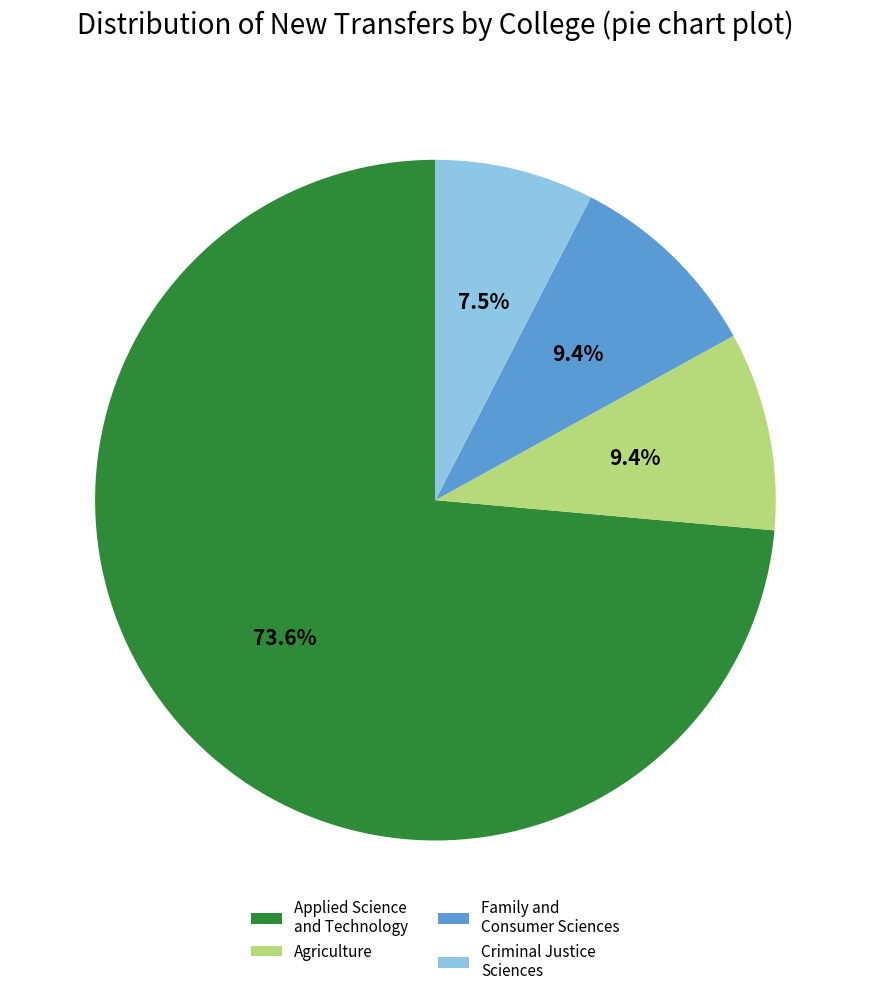

Is the sum of Applied Science and Technology and Criminal Justice Sciences greater than half?

Yes